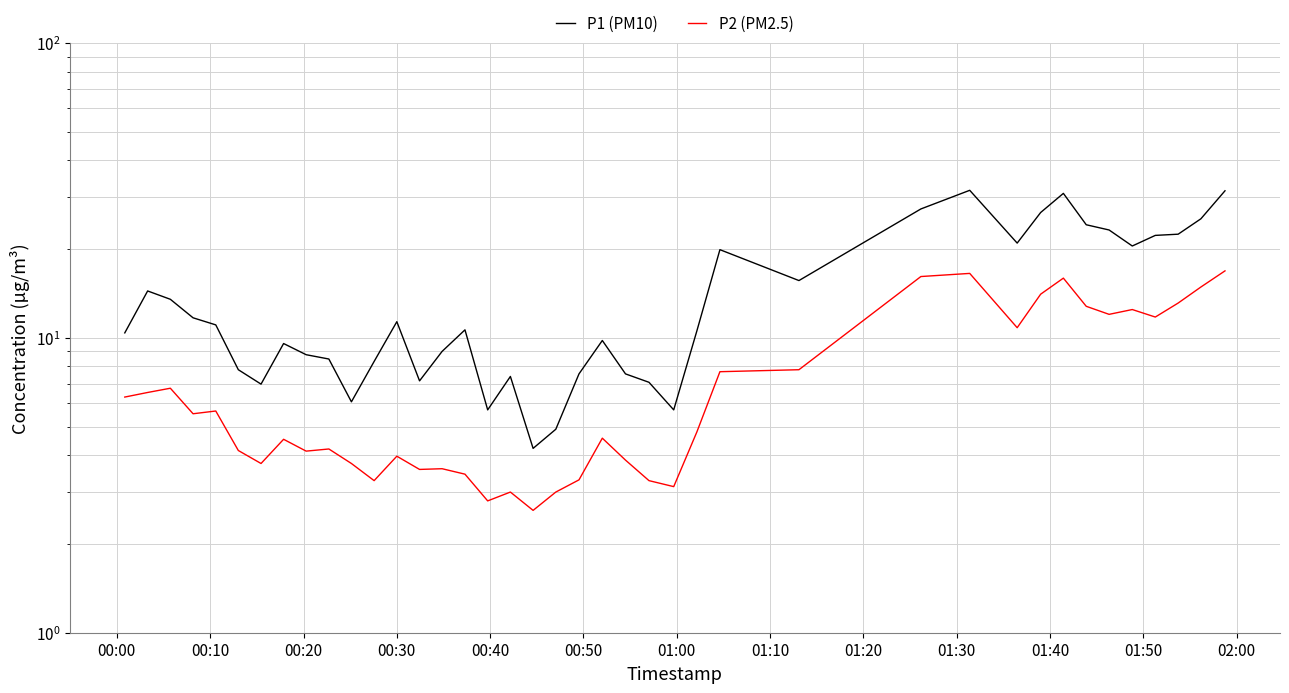

At how many categories does at least one series exceed 27?

4